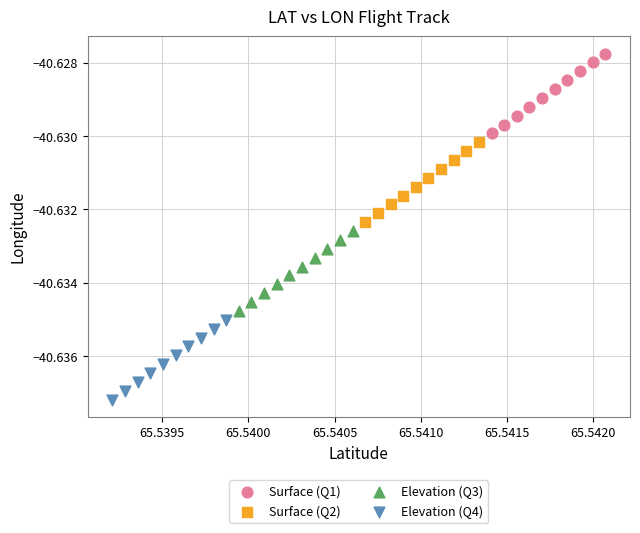

Which series contains the lowest Y value?

Elevation (Q4)